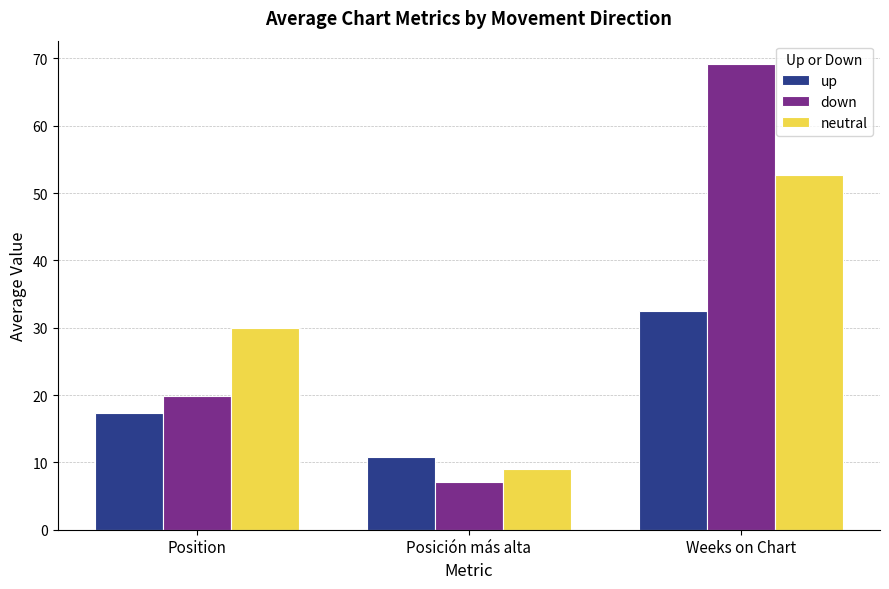

What is the sum of all down values?

96.2